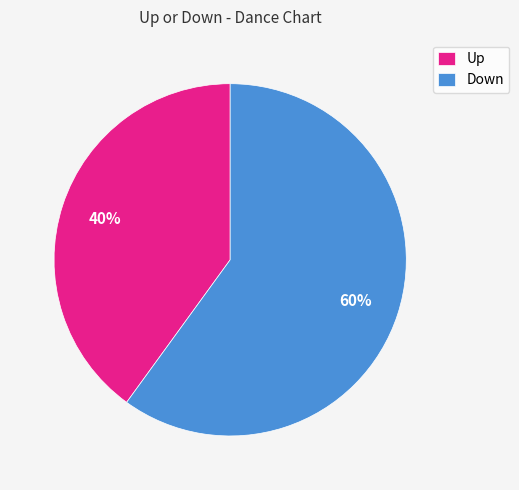

Is it true that Up is 33% of the pie?

False